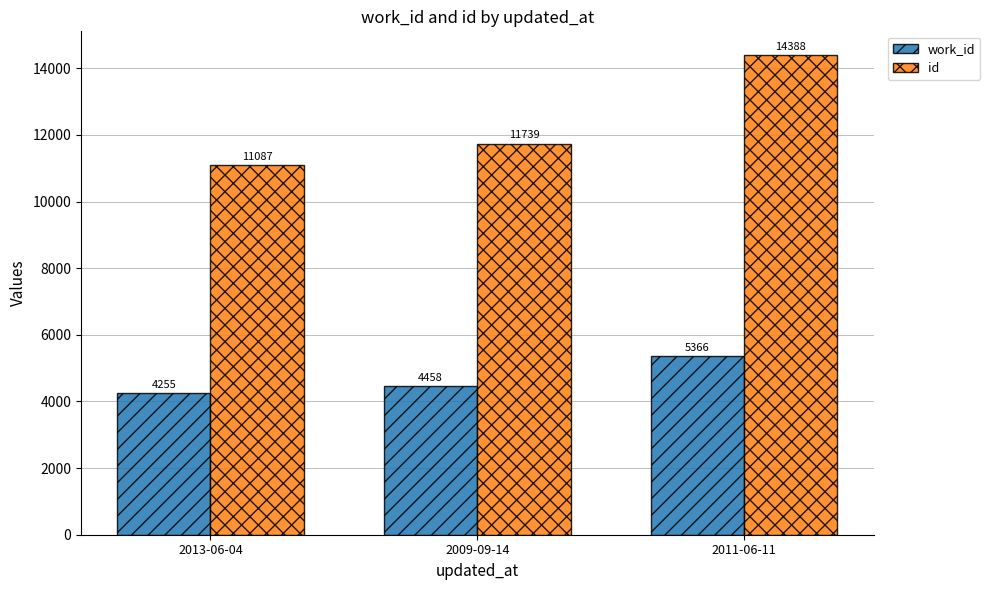

What is the difference between the maximum and minimum values in the id series?

3301